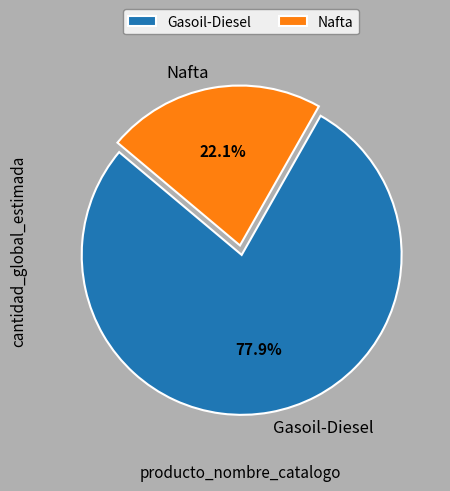

Is there any slice that represents more than half of the pie?

Yes